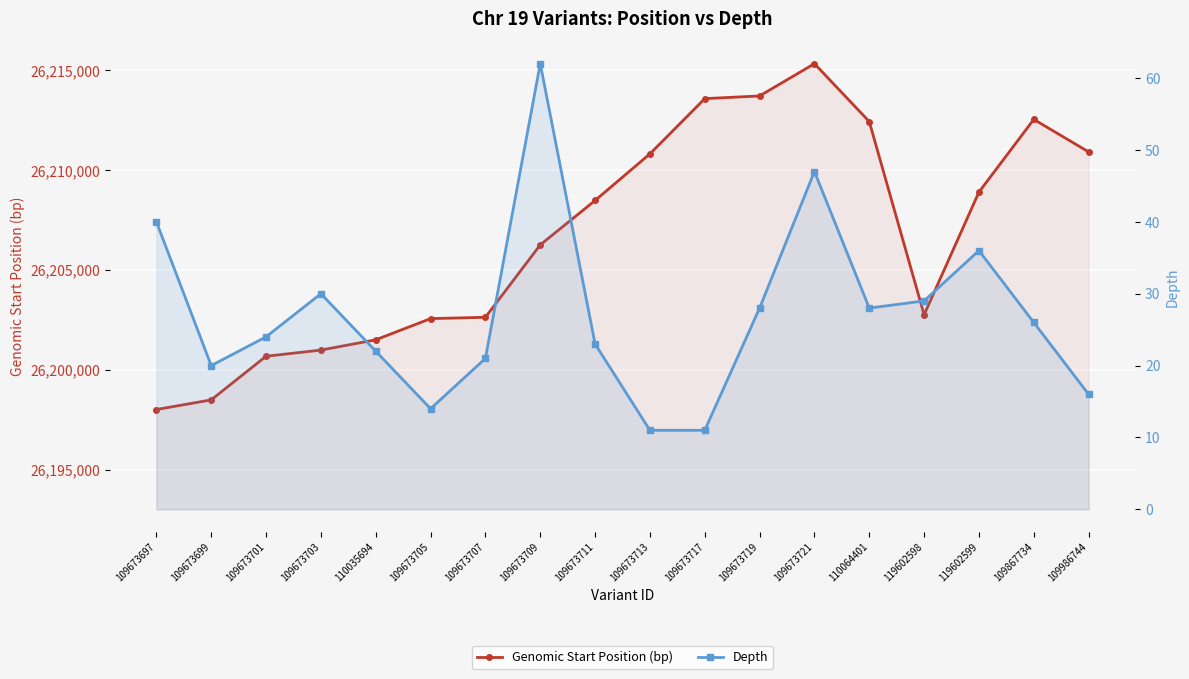

How many lines are shown in the chart?

2